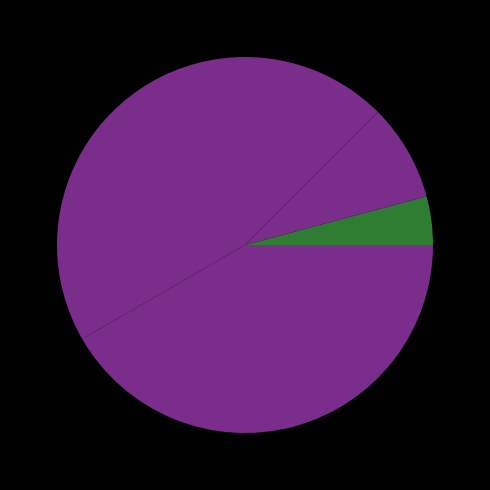

How many segments does this pie chart have?

5